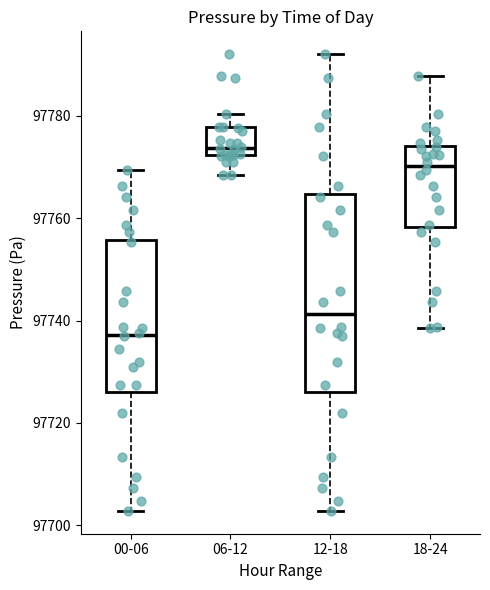

Where is the lower edge of the box for 06-12 on the y-axis? The values are not printed on the chart, so give them approximately, as read against the axis.

97772